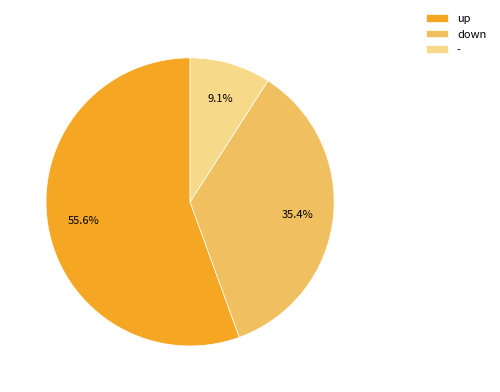

Does up account for over 50% of the chart?

Yes